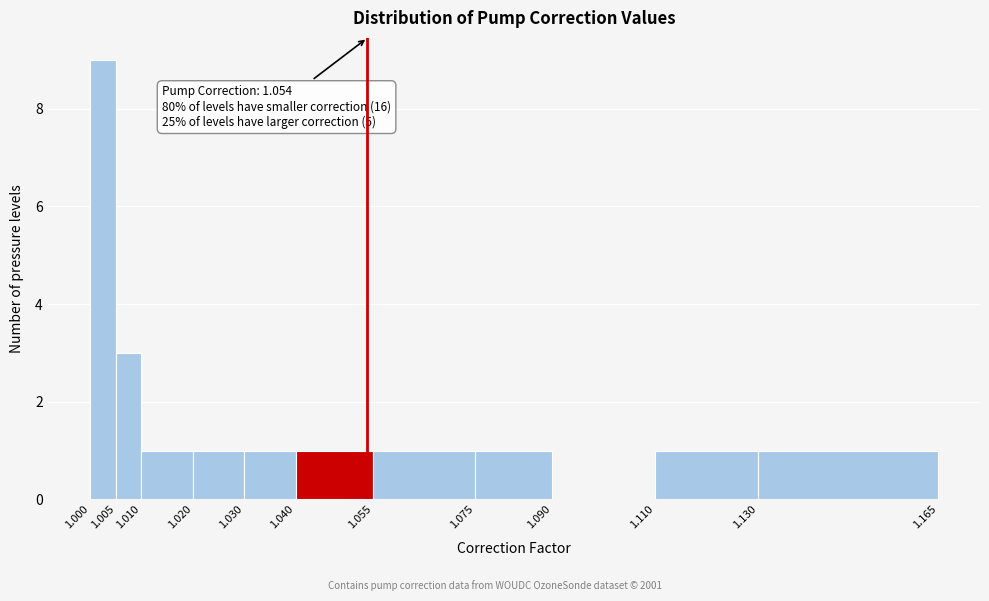

Over which range of the x-axis is the bar tallest?

1.000 to 1.005